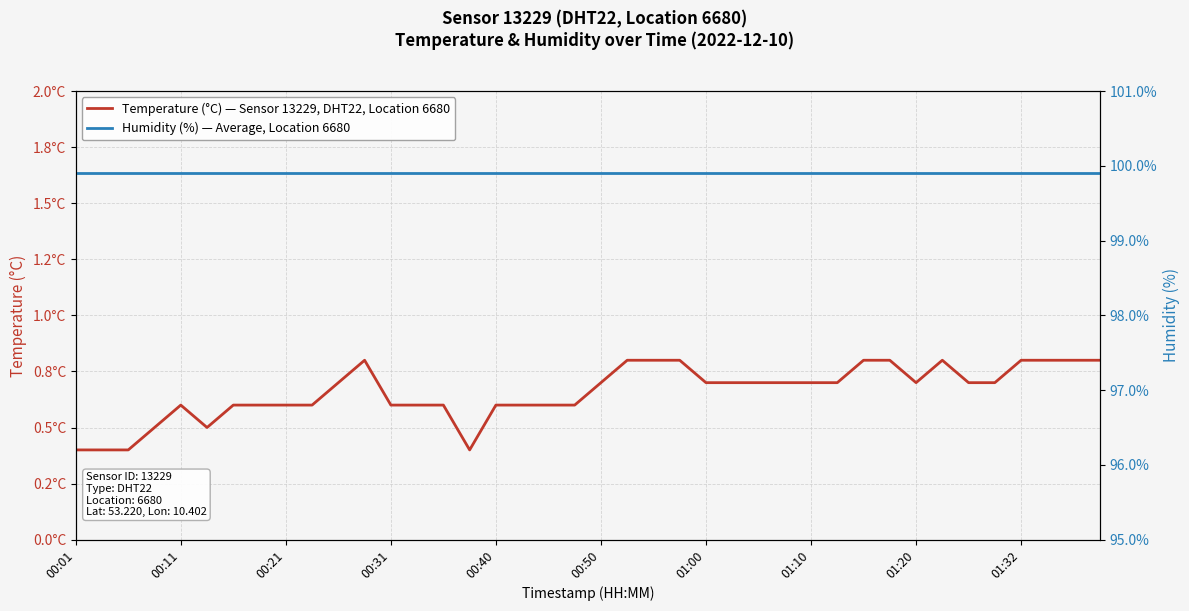

Rank the series by their maximum value, from lowest to highest.

Temperature (°C) — Sensor 13229, DHT22, Location 6680, Humidity (%) — Average, Location 6680